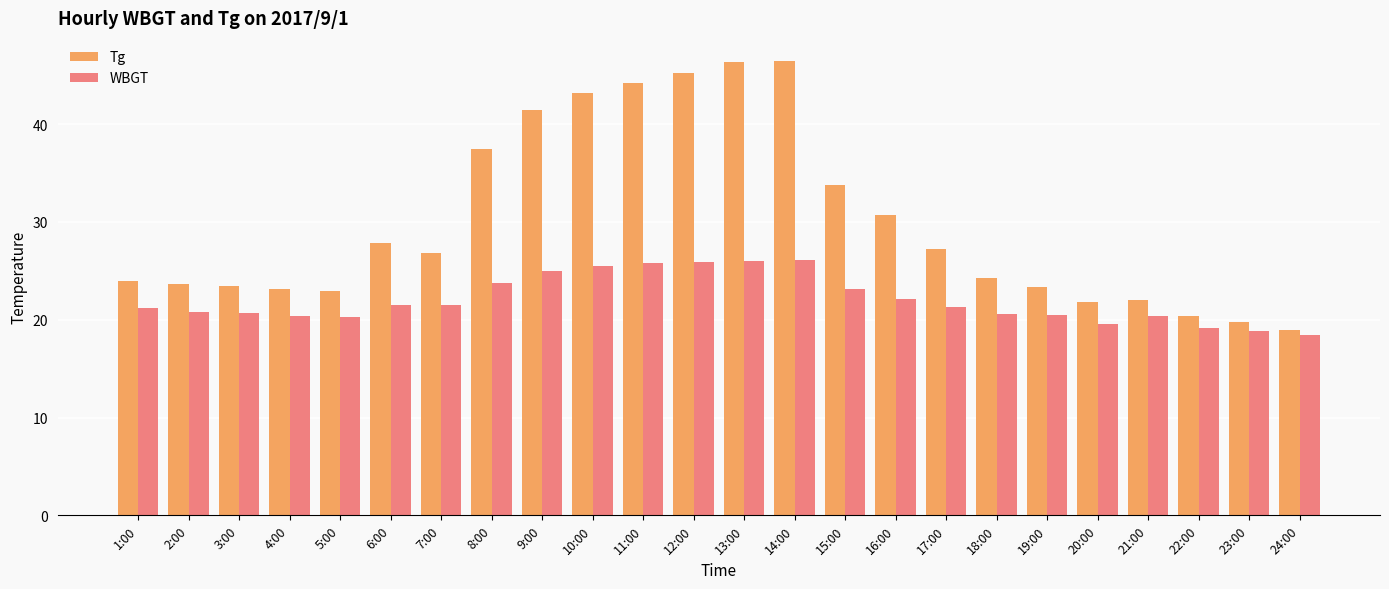

What is the total value across all series at 19:00?

43.8